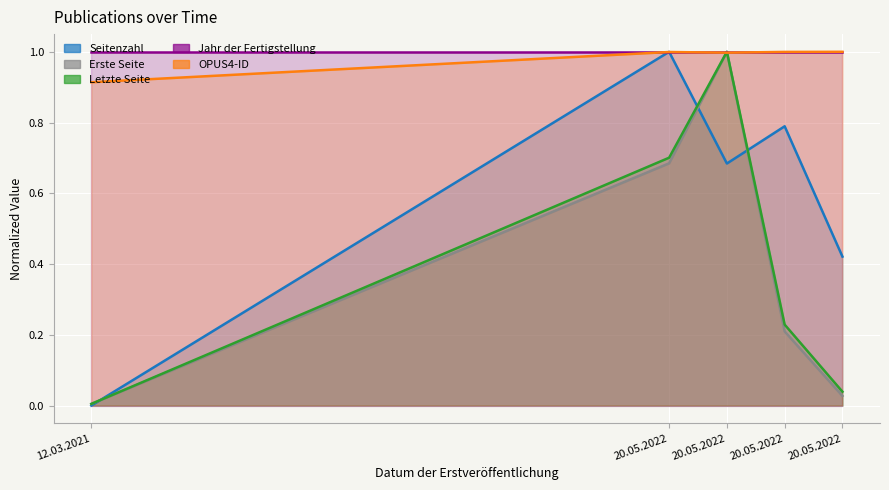

Where is the first local maximum for Letzte Seite?

20.05.2022